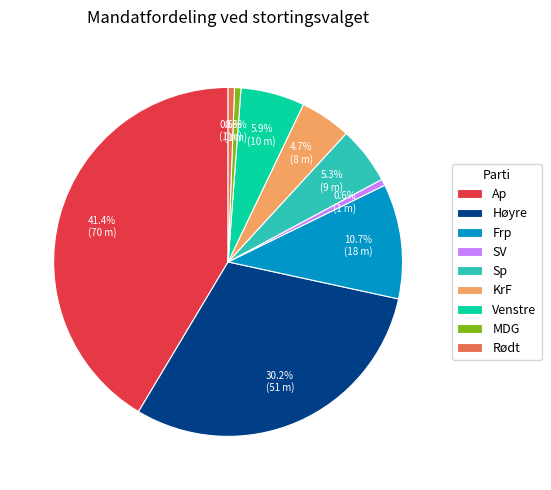

How many segments does this pie chart have?

9